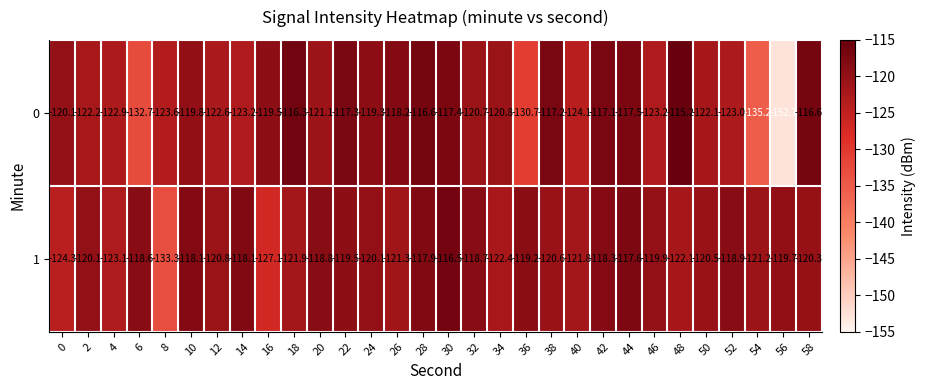

How many categories are shown in the chart?

30